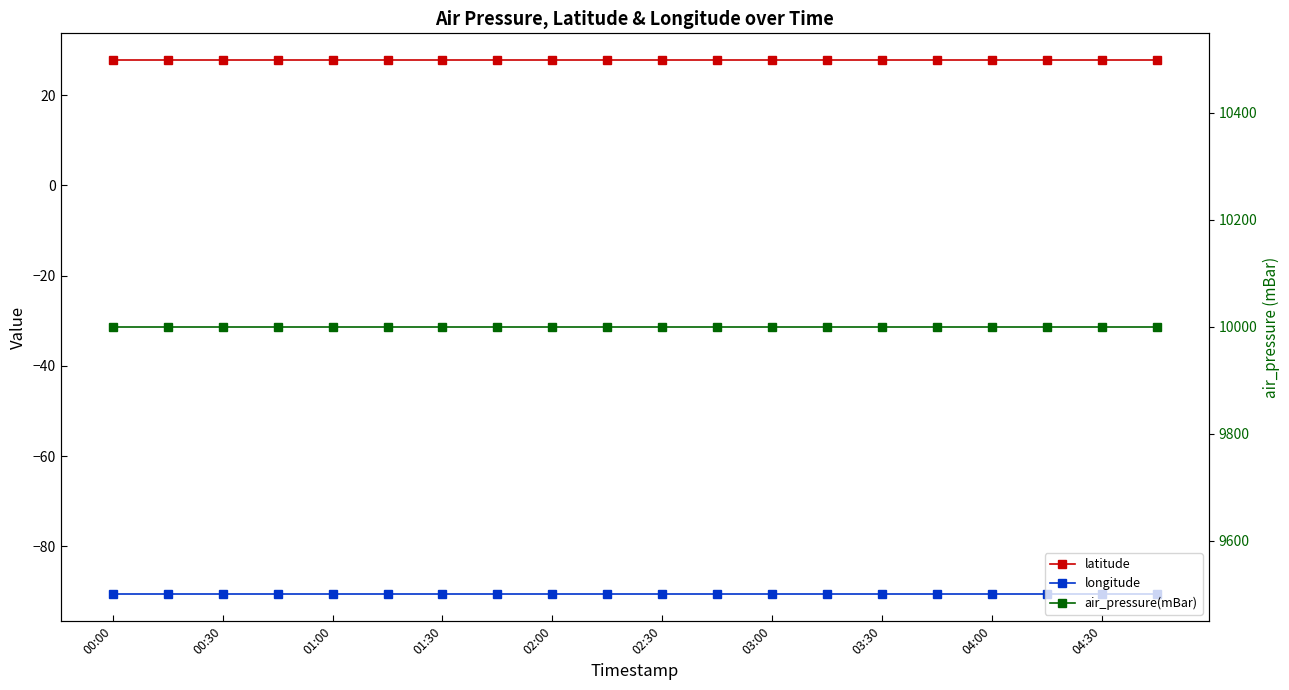

Does the chart display data point markers on the line(s)?

Yes